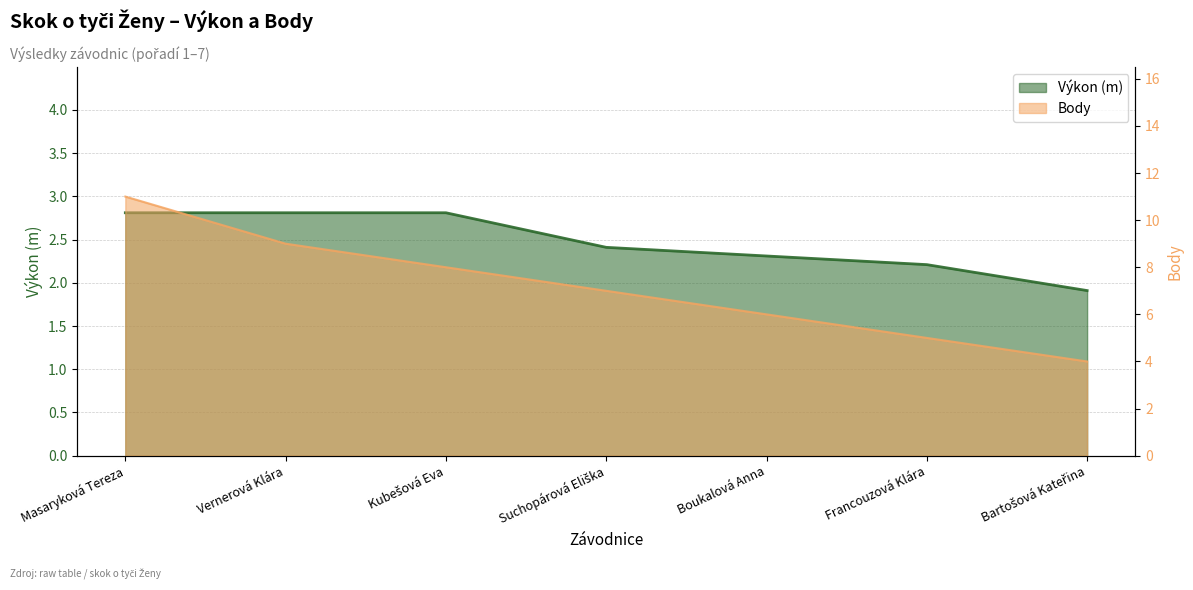

What is the label of the 4th point from the left?

Suchopárová Eliška